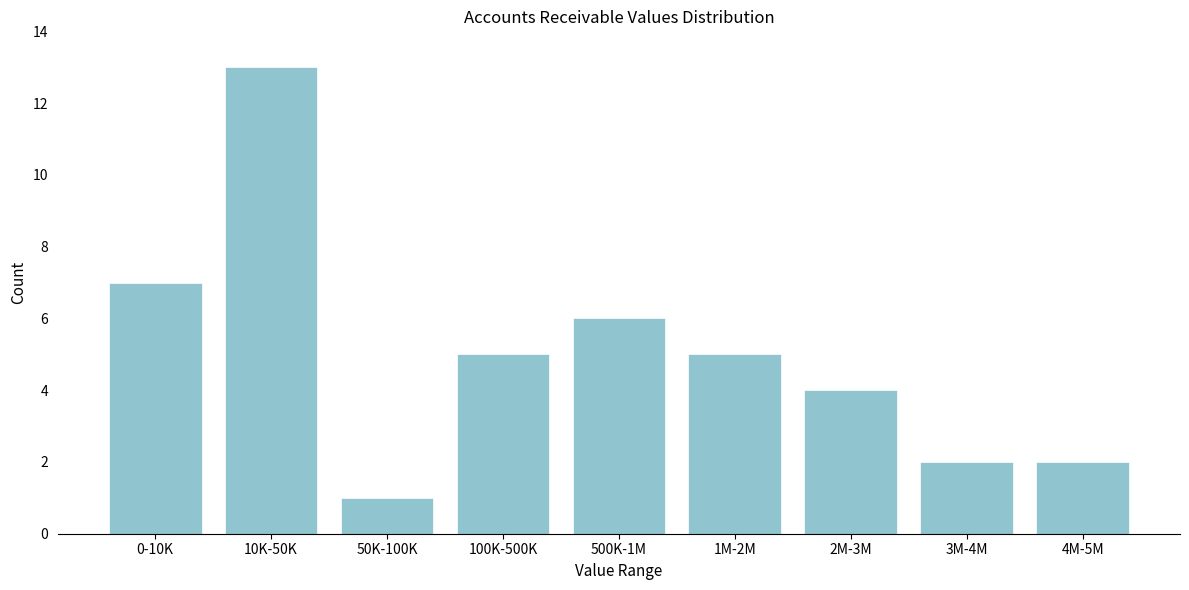

Reading left to right, list all the values displayed in this chart.

0-10K=7	10K-50K=13	50K-100K=1	100K-500K=5	500K-1M=6	1M-2M=5	2M-3M=4	3M-4M=2	4M-5M=2